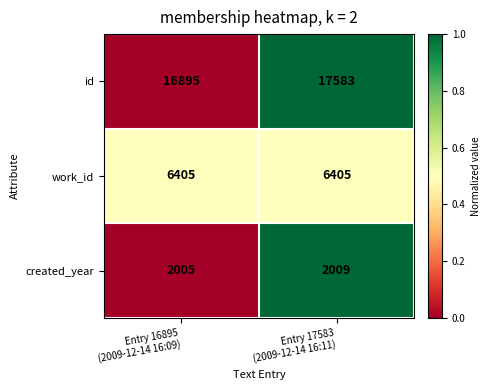

What is the average value of the created_year series?

2007